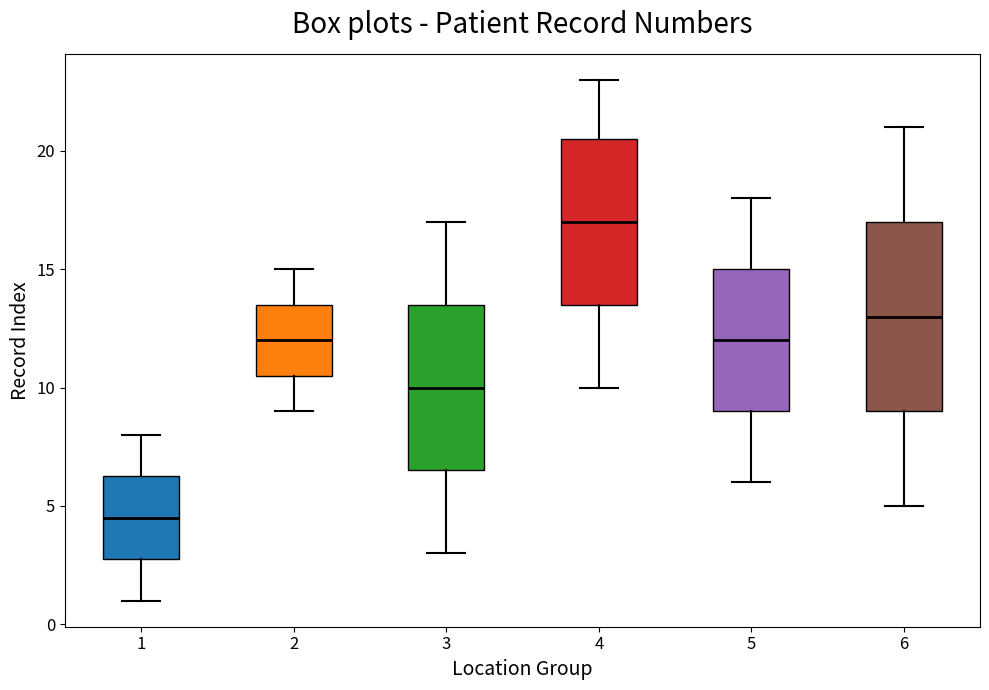

Which box's median line is the highest?

4